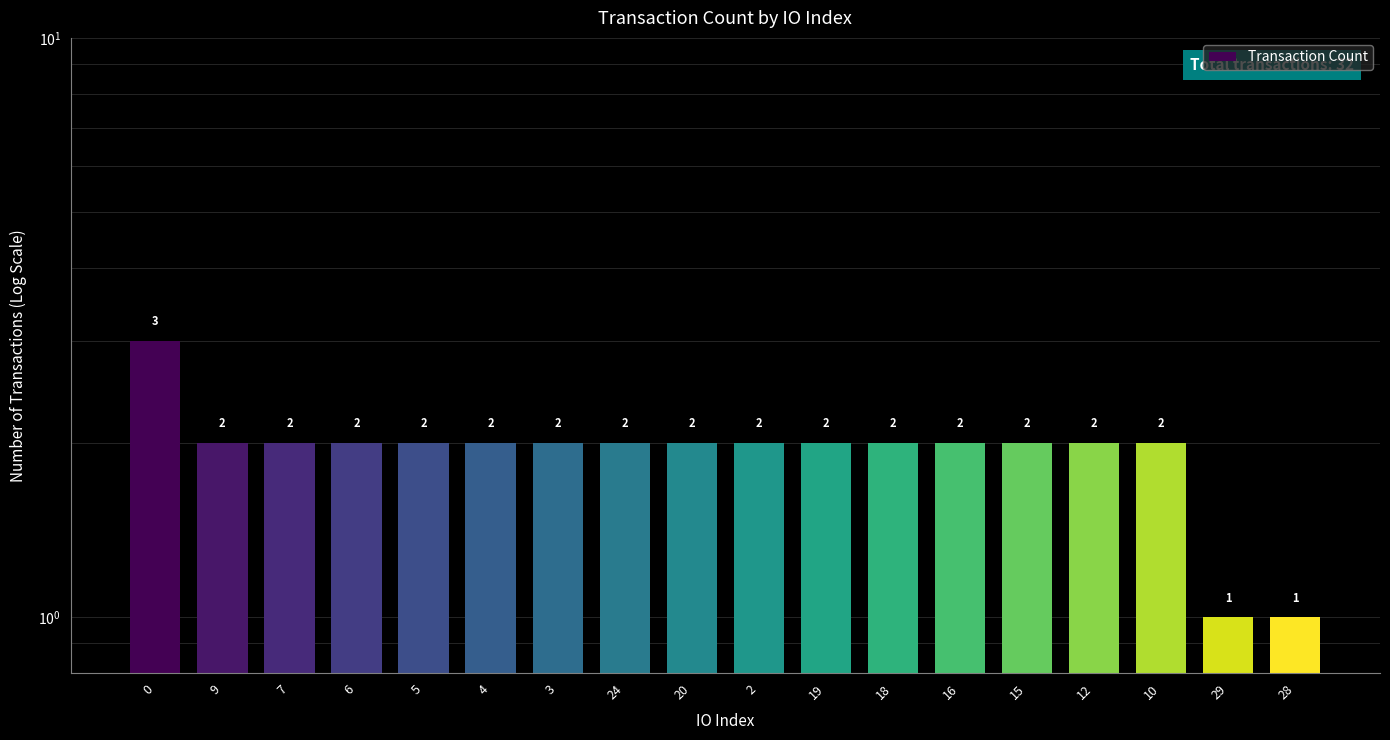

How many values are between 2 and 3?

16